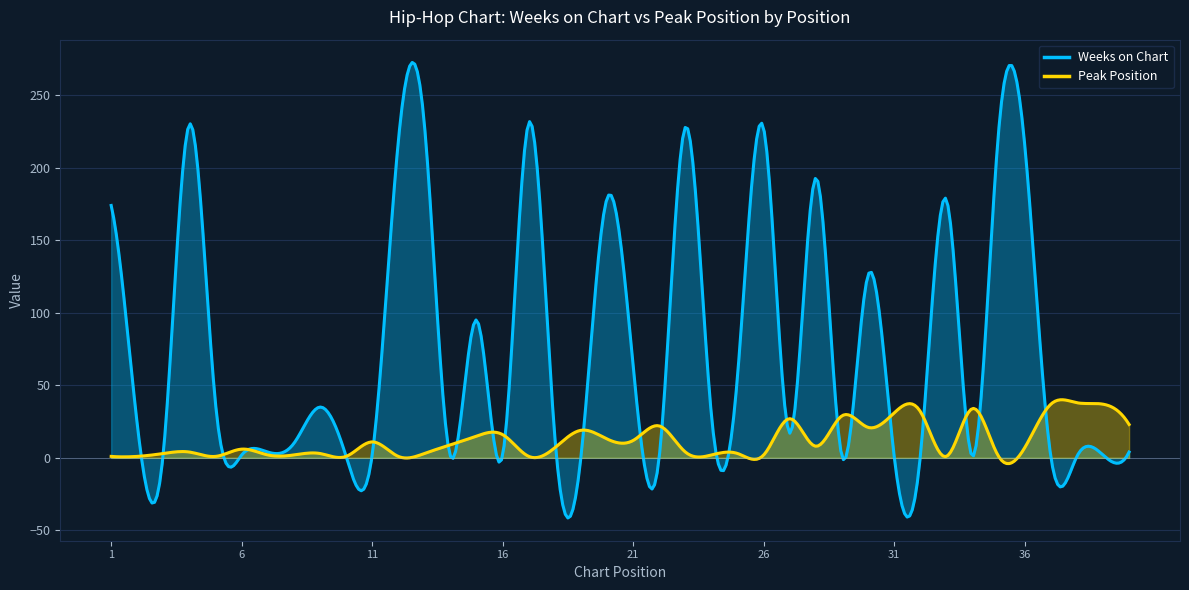

How many times do Weeks on Chart and Peak Position cross each other?

25